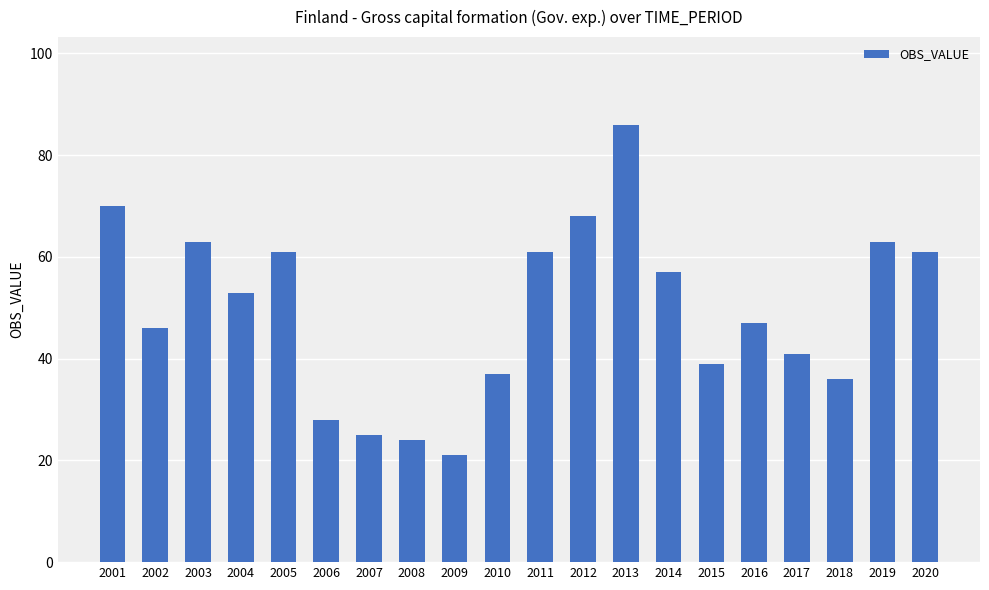

Reading right to left, extract all data points from this chart.

61	63	36	41	47	39	57	86	68	61	37	21	24	25	28	61	53	63	46	70